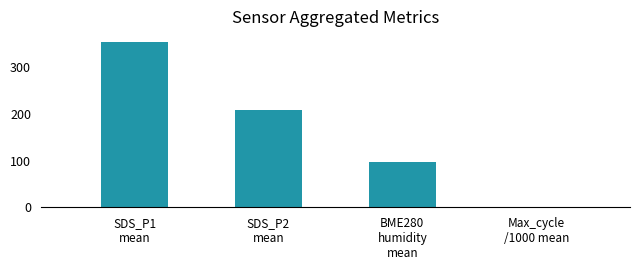

What is the value of the 1st bar from the left?

353.7